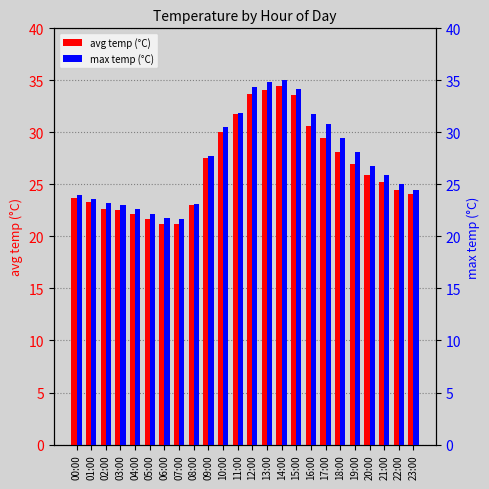

Where is avg temp (°C) nearest to the value 27?

19:00